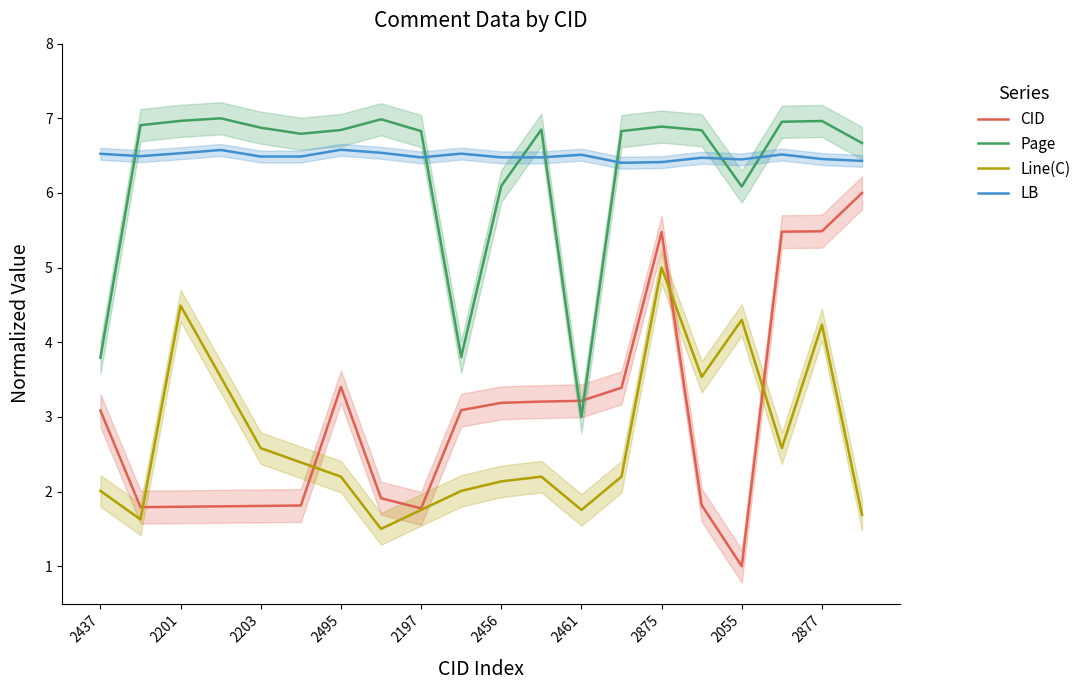

What is the minimum value for CID?

1.0